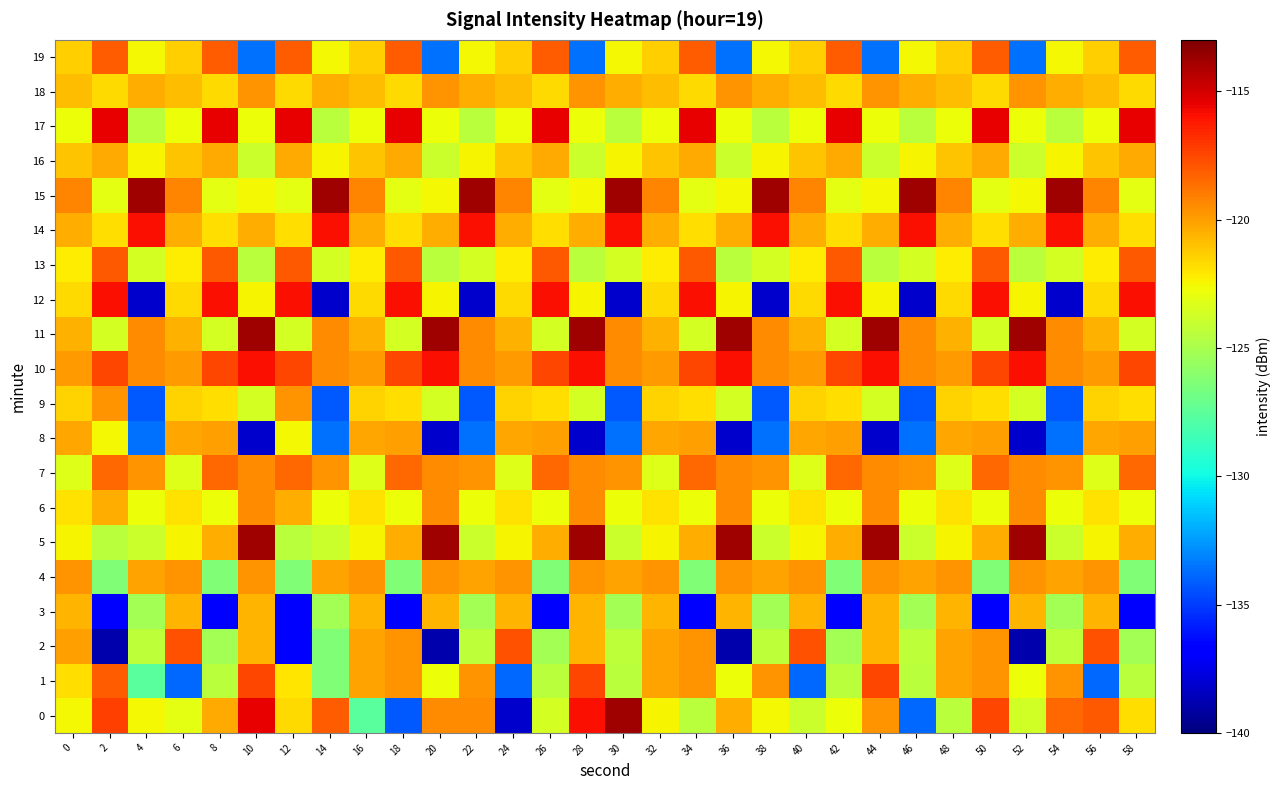

What is the difference between the highest and lowest values at 46?

24.3